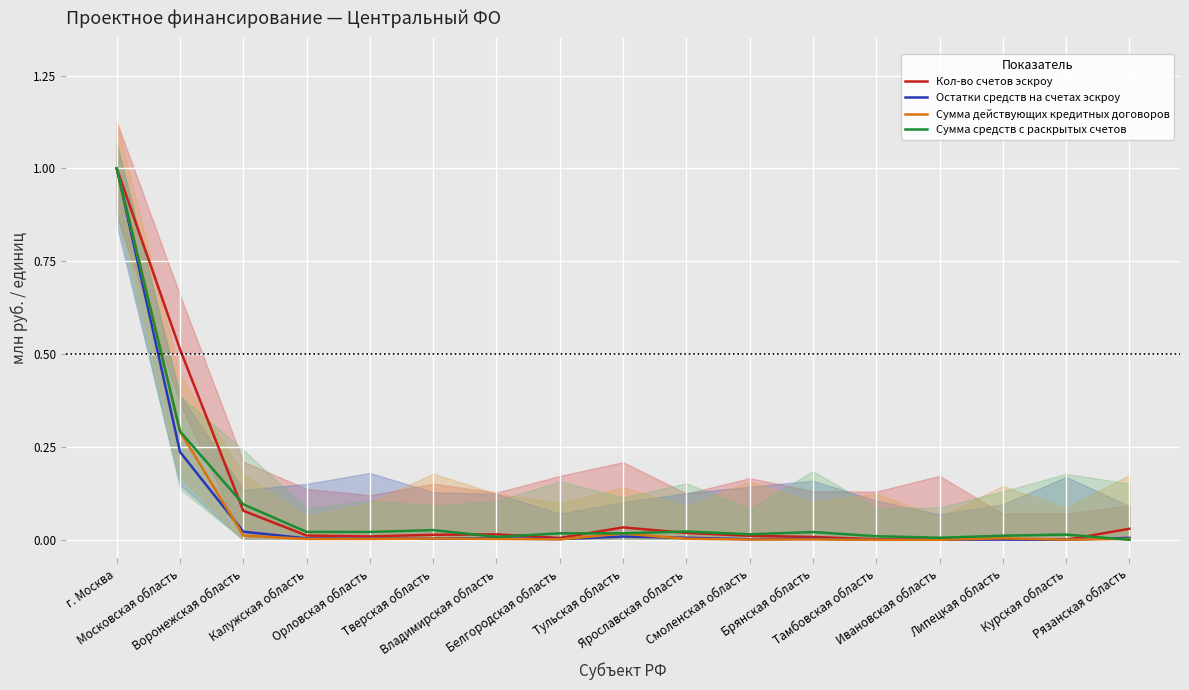

What is the difference between the maximum and second lowest values in the Сумма средств с раскрытых счетов series?

1.0